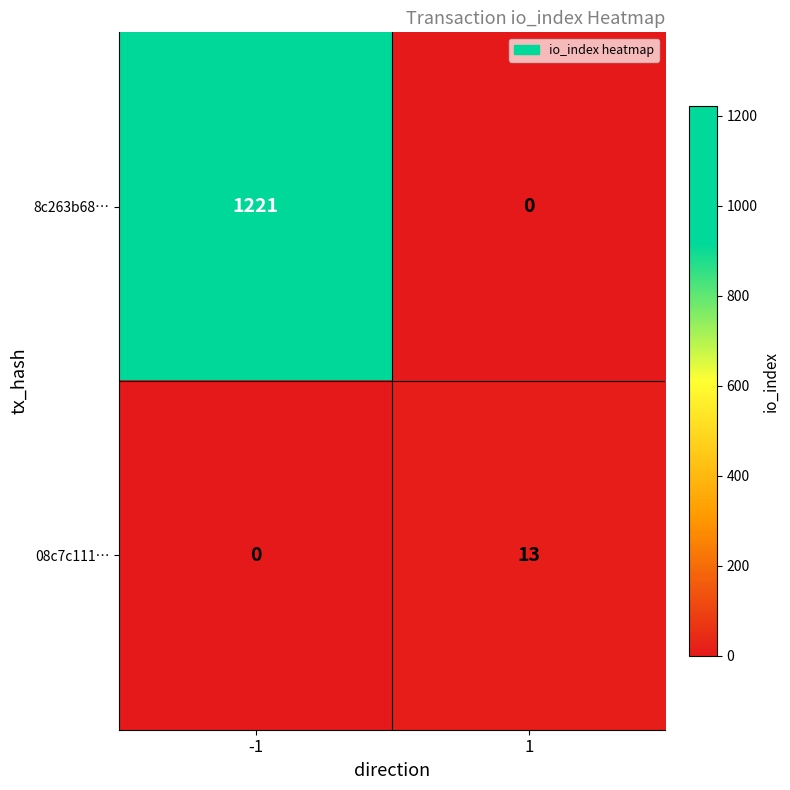

How many categories are shown in the chart?

2